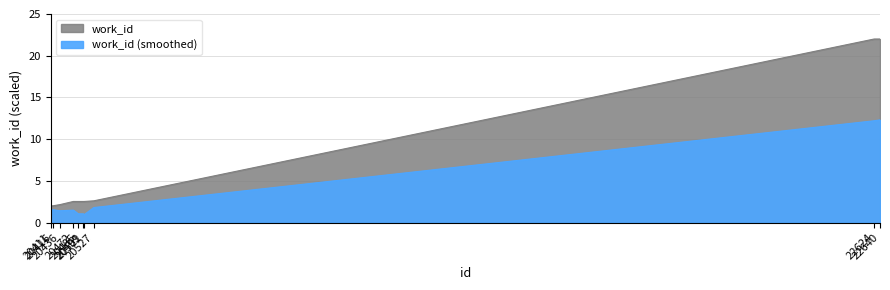

The value at 20416 is 2.0. True or false?

True